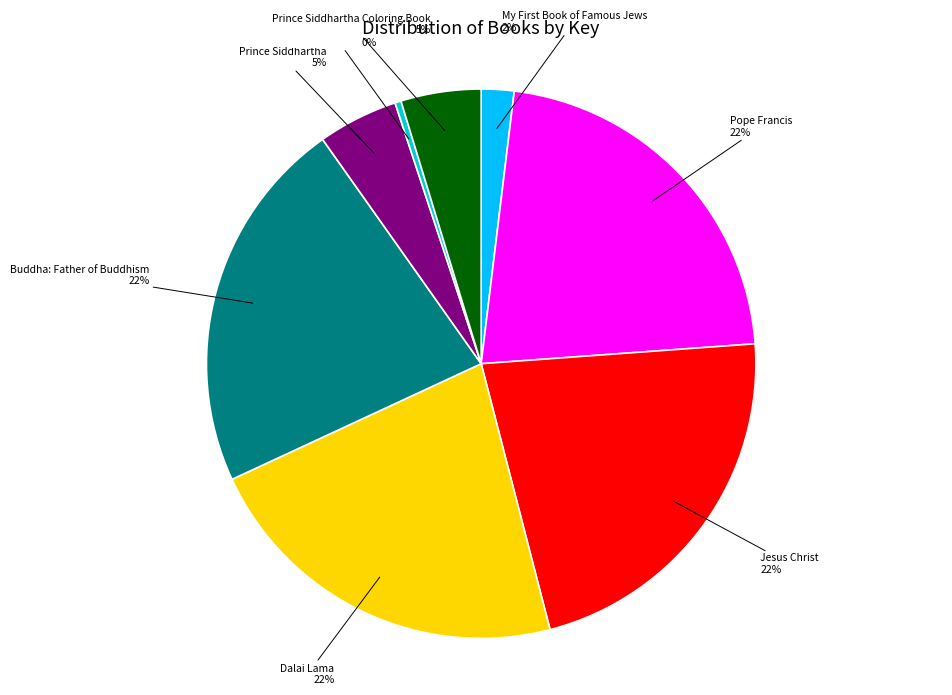

Is there a majority slice in this chart?

No